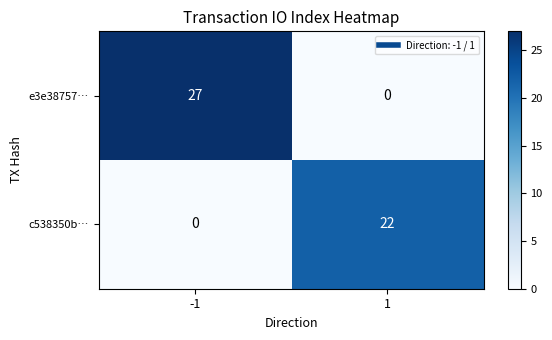

At -1, list the series in order from smallest to largest.

c538350b…, e3e38757…